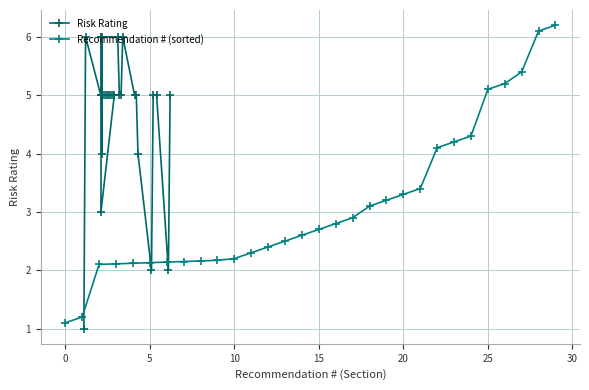

What is the value of the Recommendation # (sorted) point at the 25th from the left?

4.3